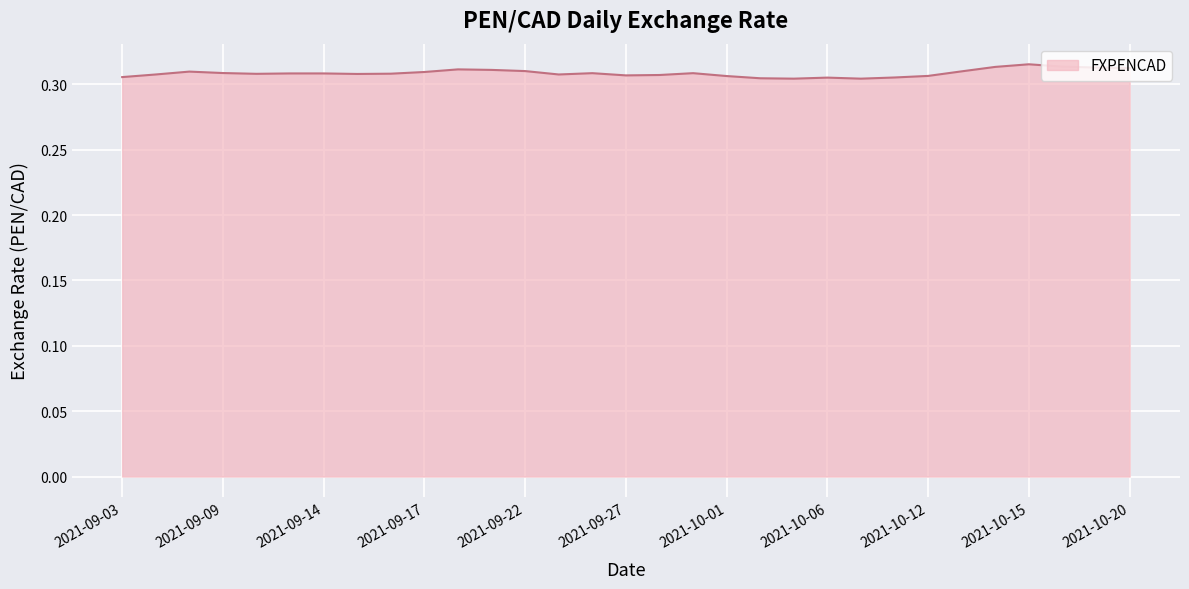

At which category does the data reach its first local peak?

2021-09-08